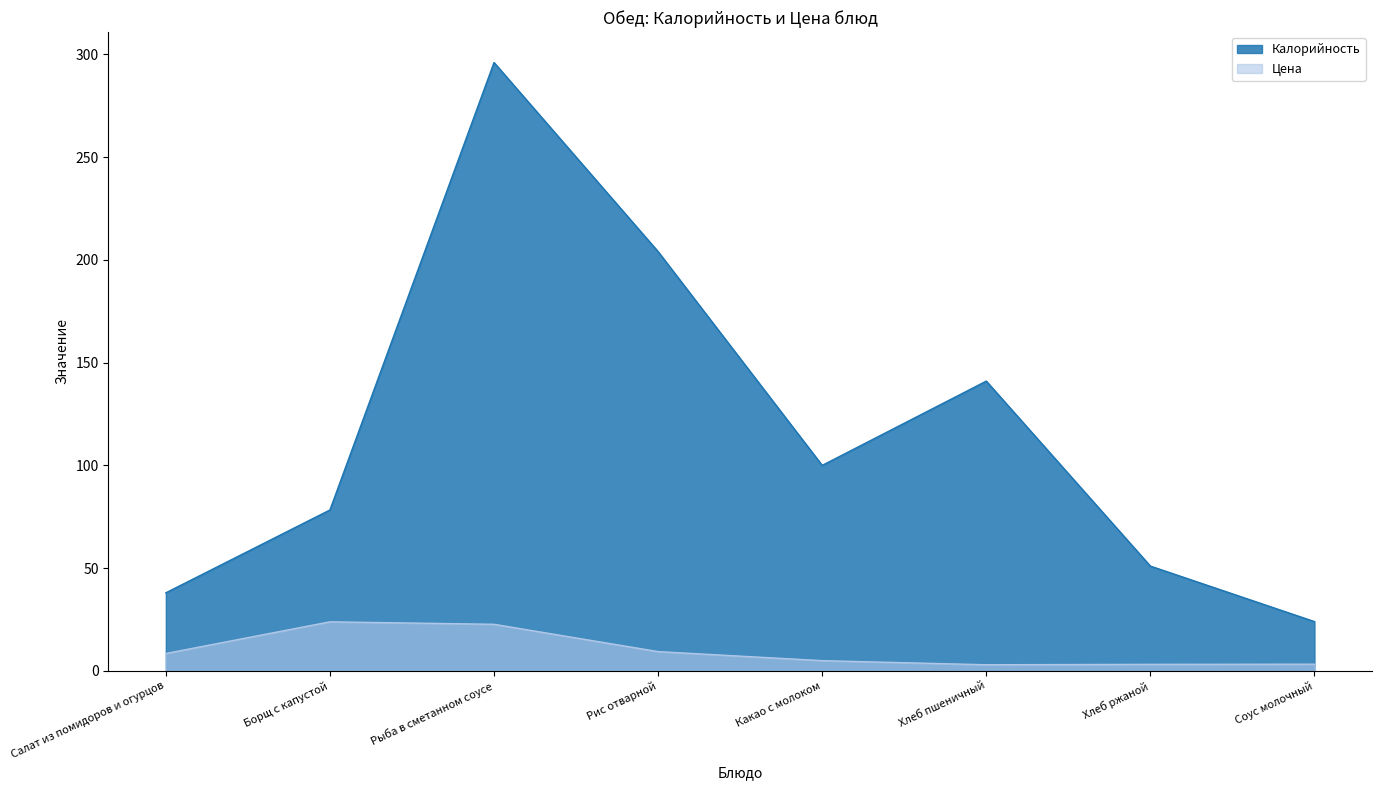

Reading left to right, extract all data points from this chart.

Калорийность: 38.0	78.3	296.0	204.0	100.0	141.0	51.0	24.0
Цена: 8.5	23.9	22.7	9.4	5.0	3.0	3.2	3.3